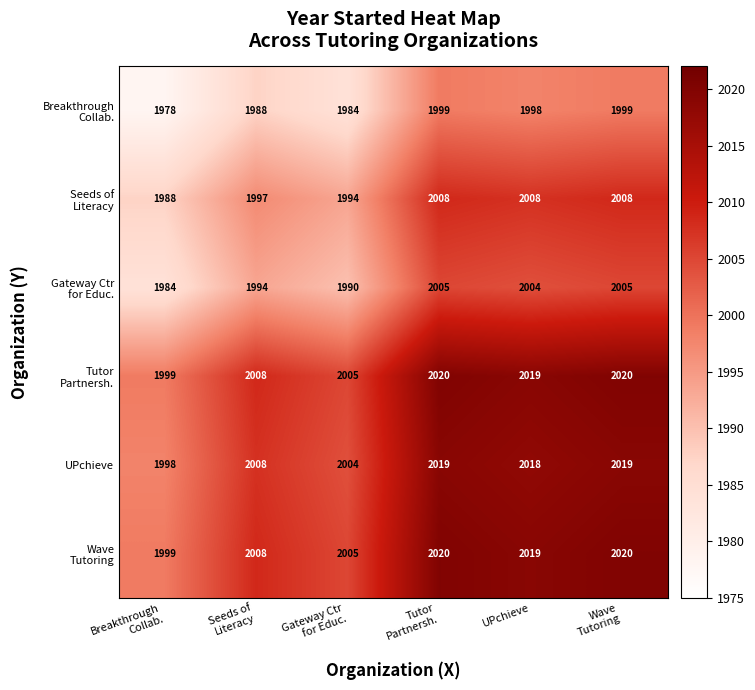

At how many categories does at least one series exceed 1980?

6